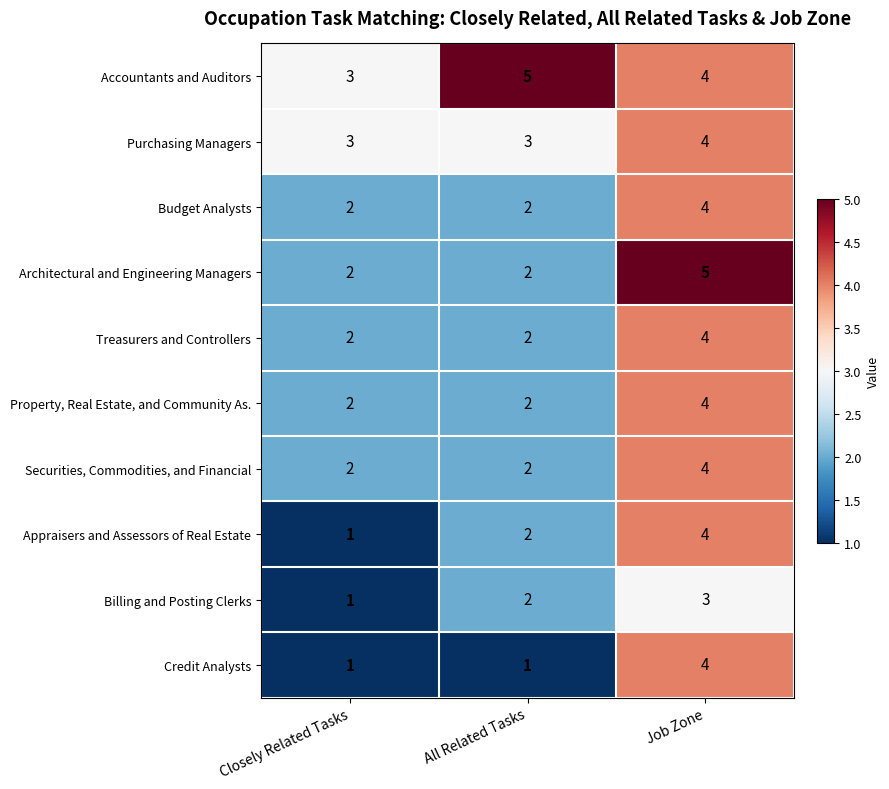

True or false: Property, Real Estate, and Community As. has a value of 2 at Closely Related Tasks.

True